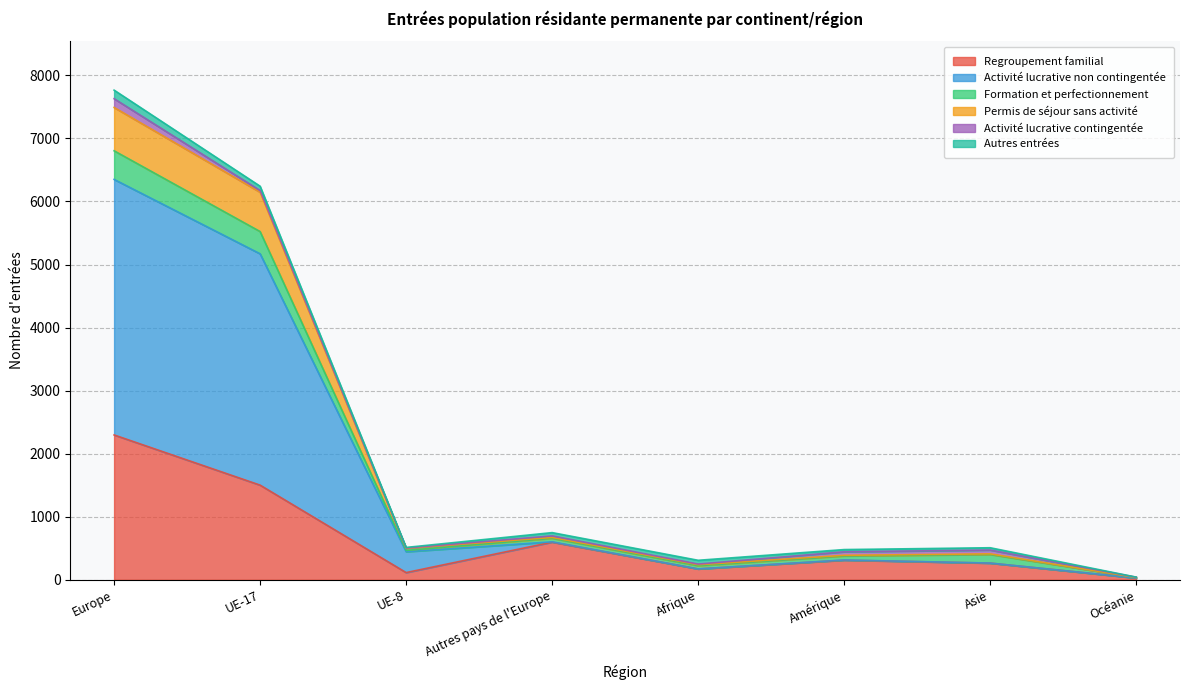

Which category has the highest value in the Regroupement familial series?

Europe